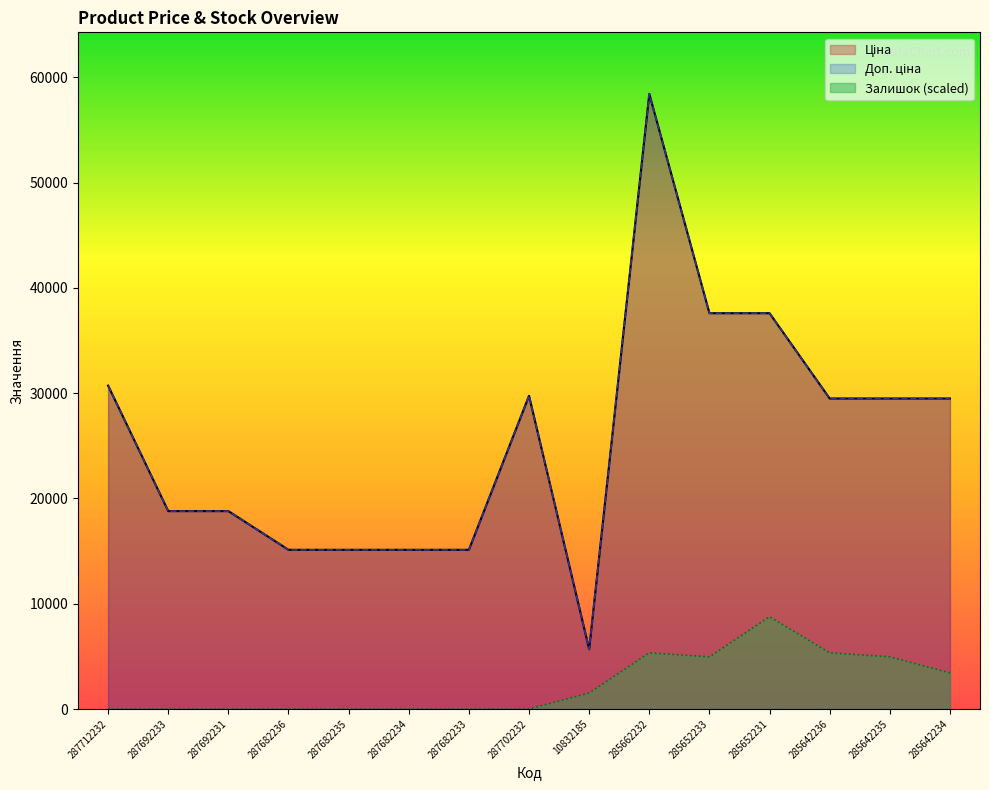

True or false: Доп. ціна has a value of 58426.5 at 285662232.

True